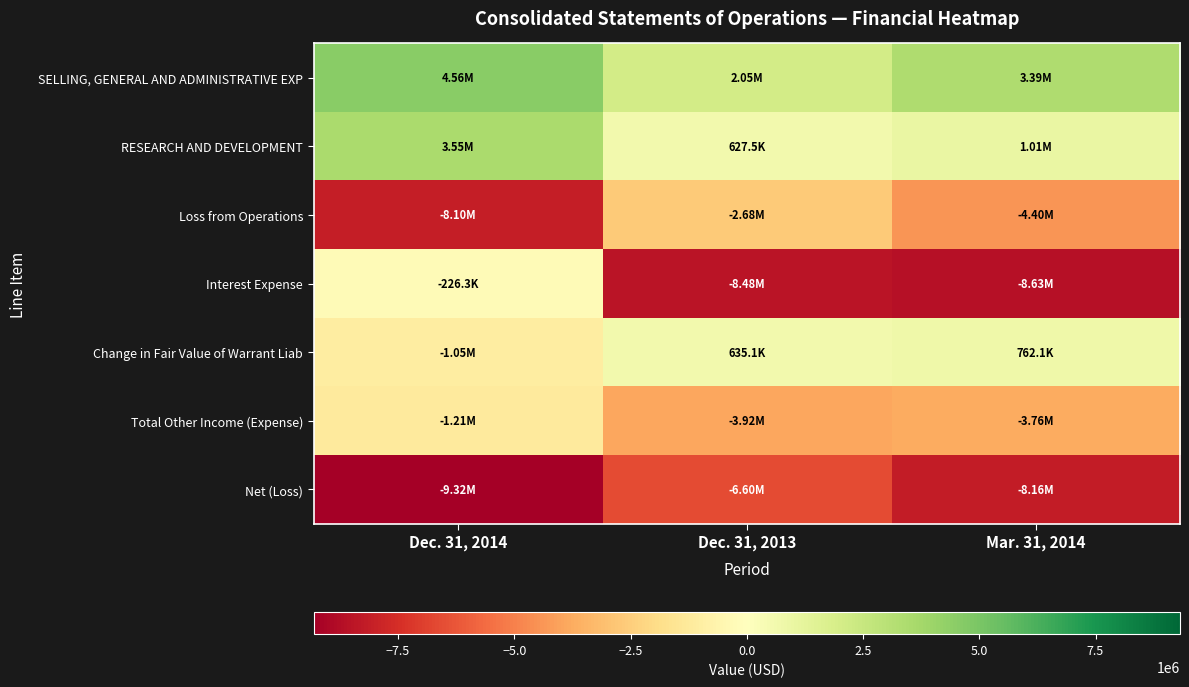

What is the greatest value displayed?

4556291